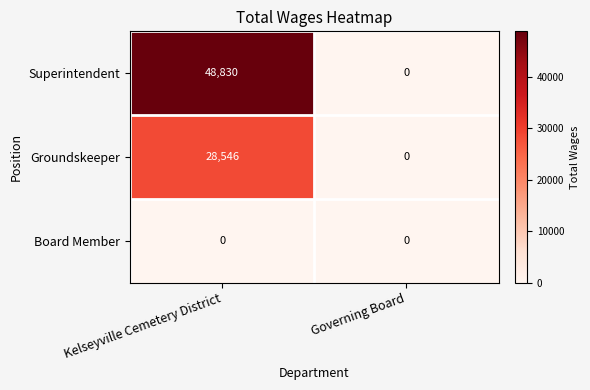

What is the difference between the maximum and minimum values in the Groundskeeper series?

28546